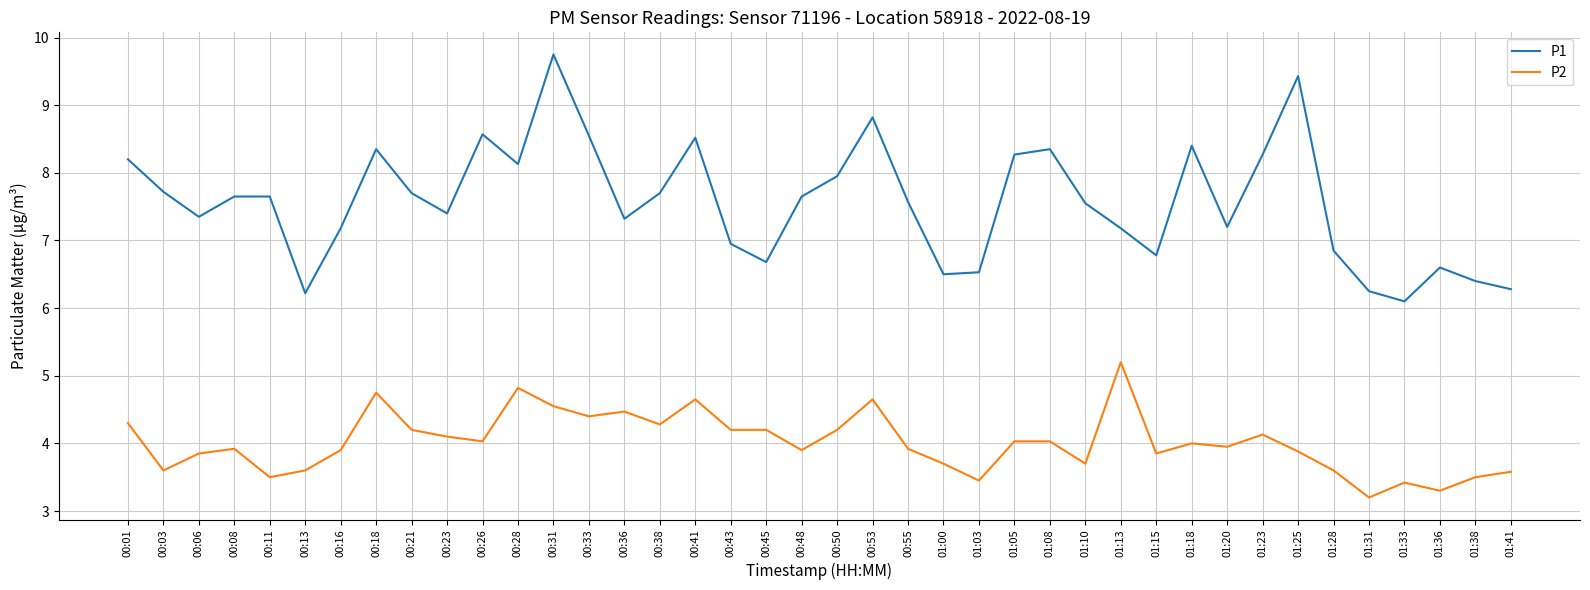

The P1 series shows 7.7 at 00:48. True or false?

True